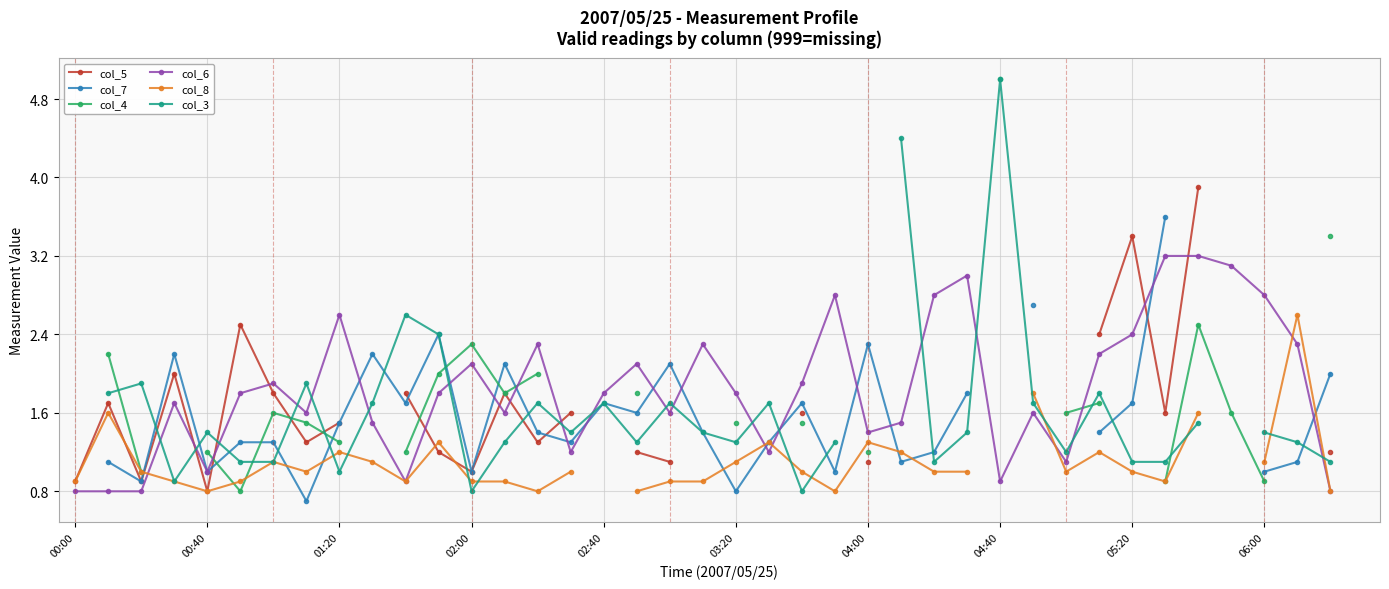

Which has a higher value, 00:40 or 02:40?

00:40